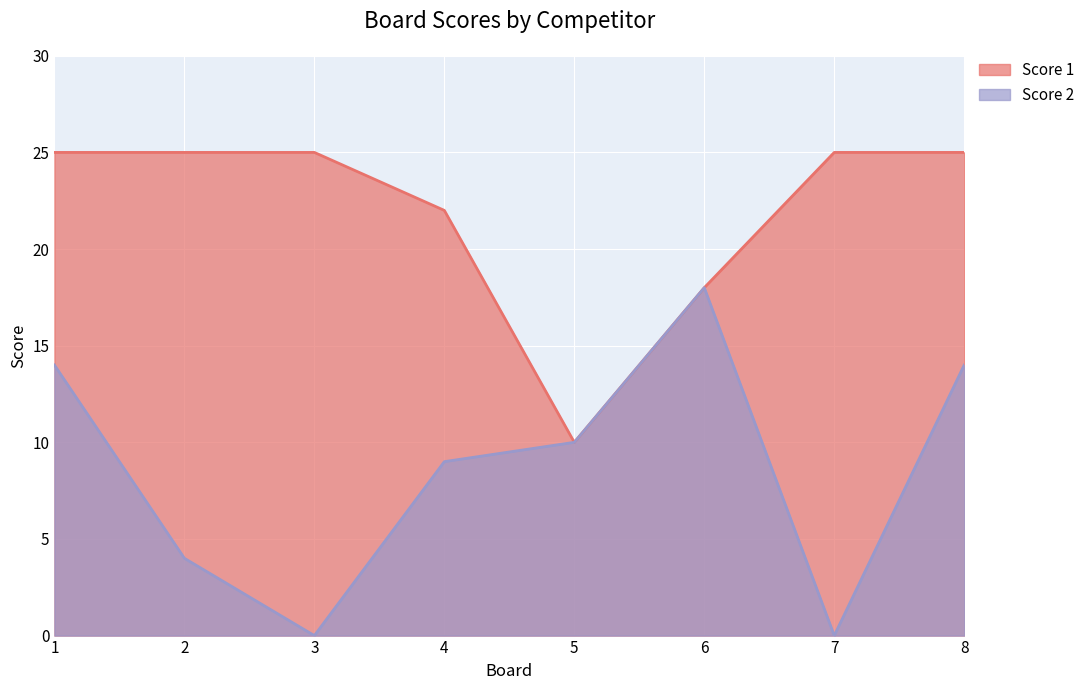

Where is the first local minimum for Score 1?

5